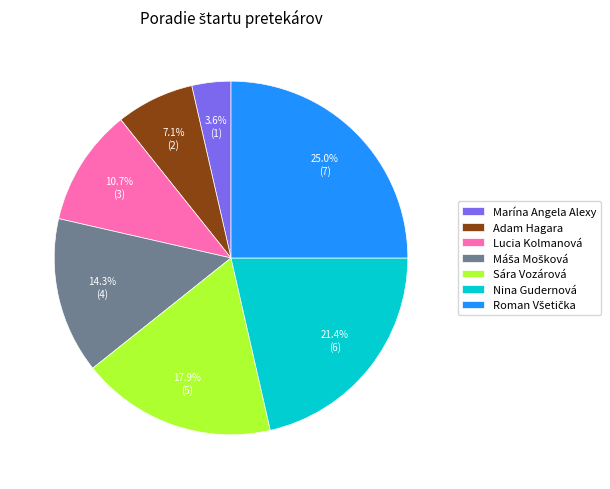

Combined, do Adam Hagara and Sára Vozárová account for over 50%?

No